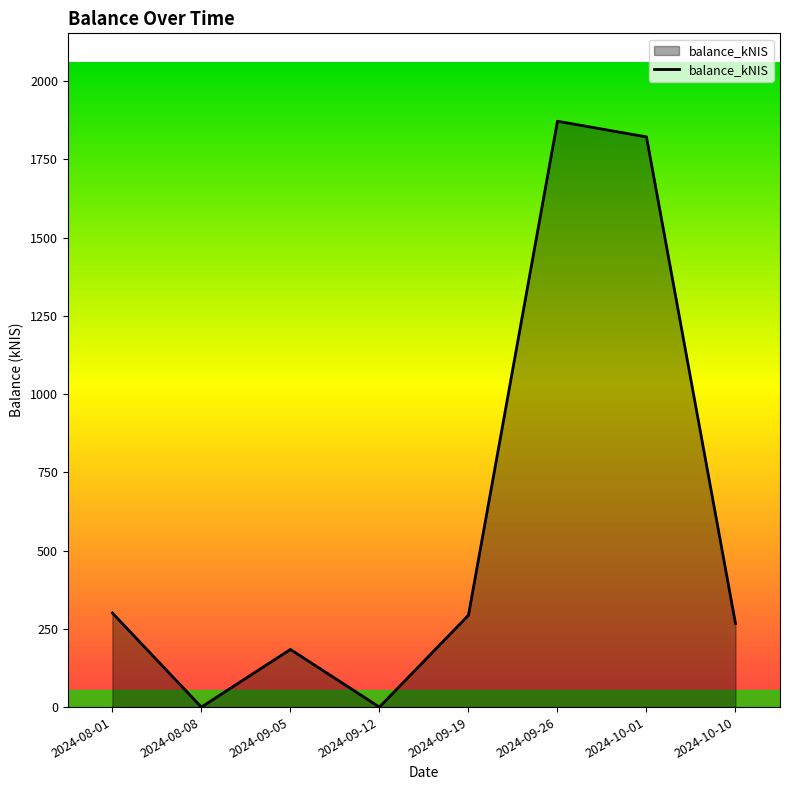

True or false: there are more than 1 points higher than both neighbors.

True